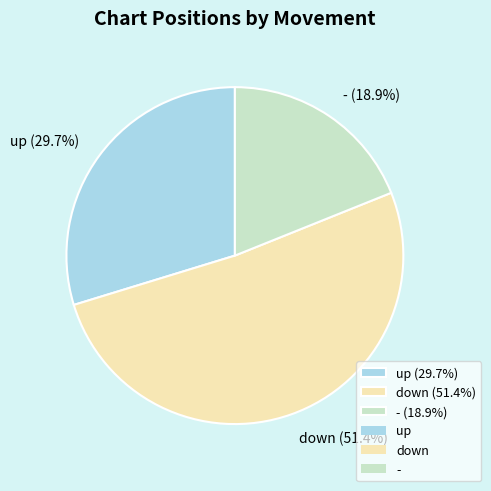

What is the majority slice?

down